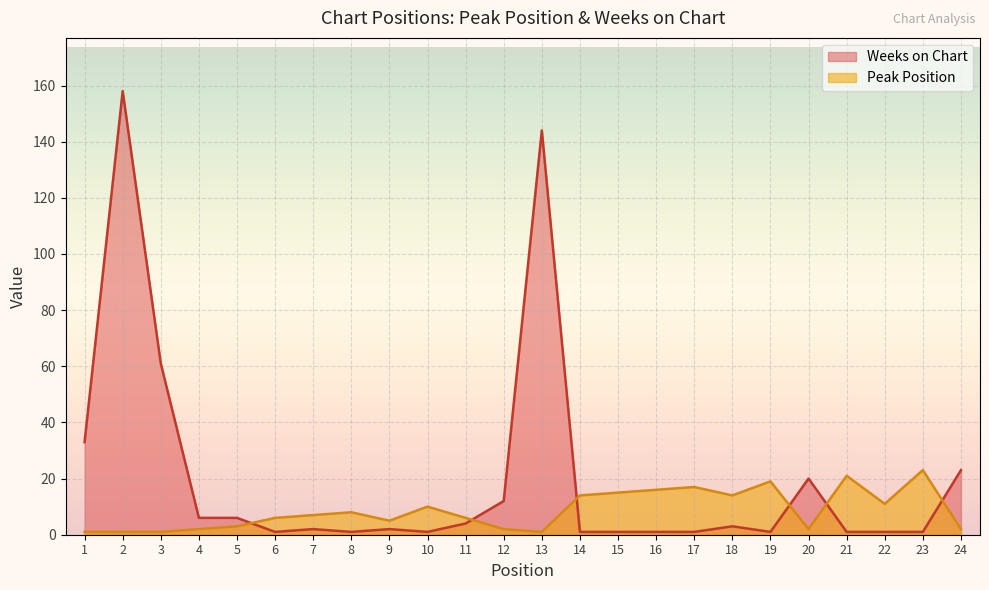

What is the highest value of the Peak Position series?

23